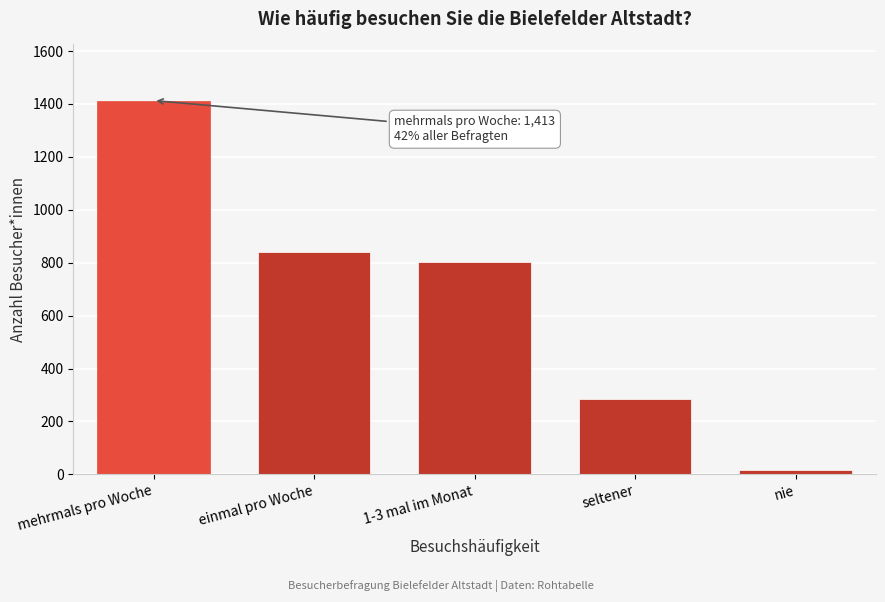

Reading right to left, what are all the values shown in this chart?

16	284	803	840	1413